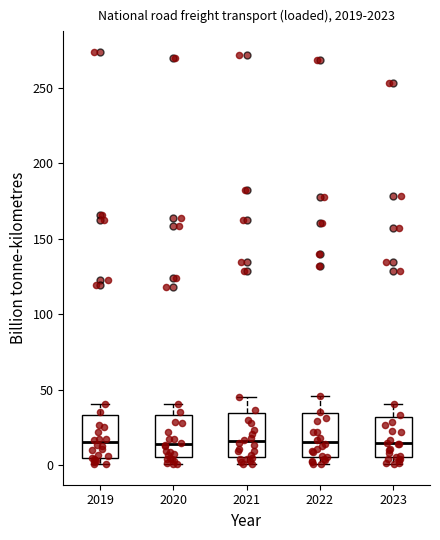

Reading left to right, read every box against the y-axis: the position of its median line, the range the box covers, and the ends of its whiskers. The values are not printed on the chart, so give them approximately, as read against the axis.

2019: median 15, box 5 to 35, whiskers 0 to 40
2020: median 15, box 5 to 35, whiskers 0 to 40
2021: median 15, box 5 to 35, whiskers 0 to 45
2022: median 15, box 5 to 35, whiskers 0 to 45
2023: median 15, box 5 to 30, whiskers 0 to 40